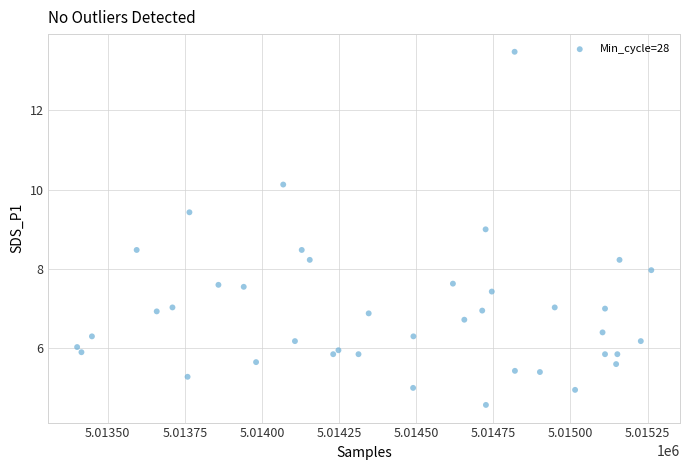

What is the range of Y values (max minus min)?

8.9